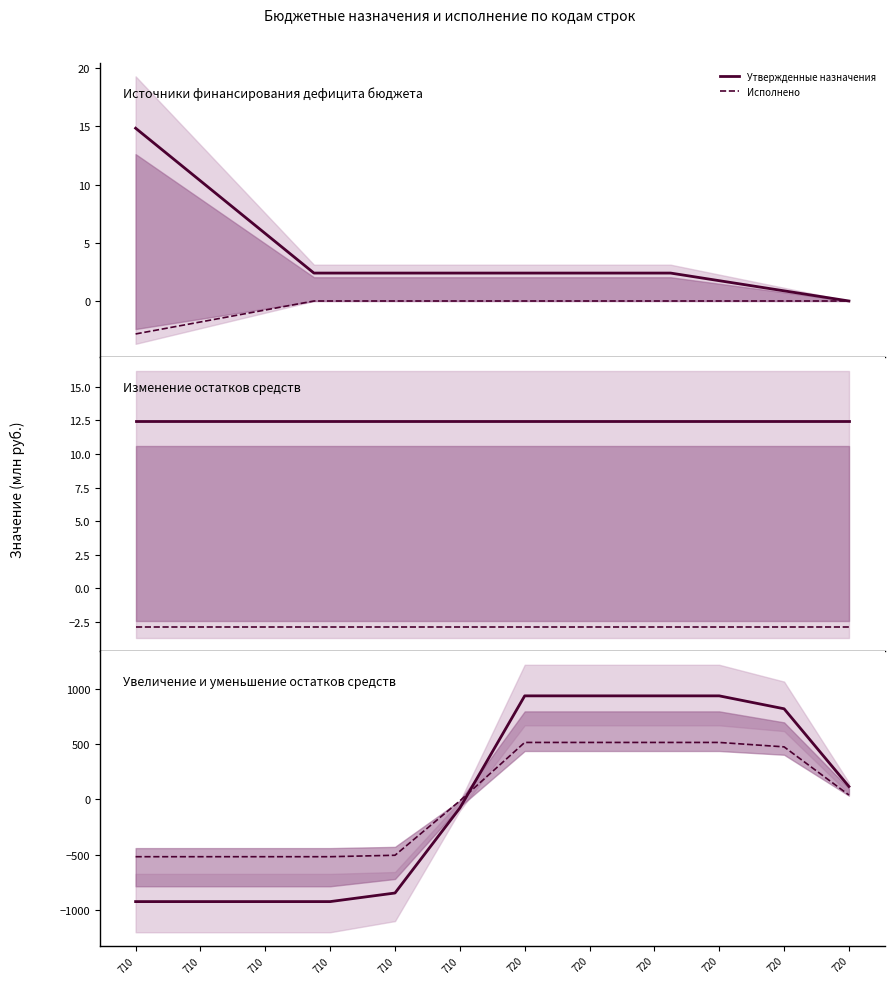

The Утвержденные назначения series shows -77.7 at 710. True or false?

True